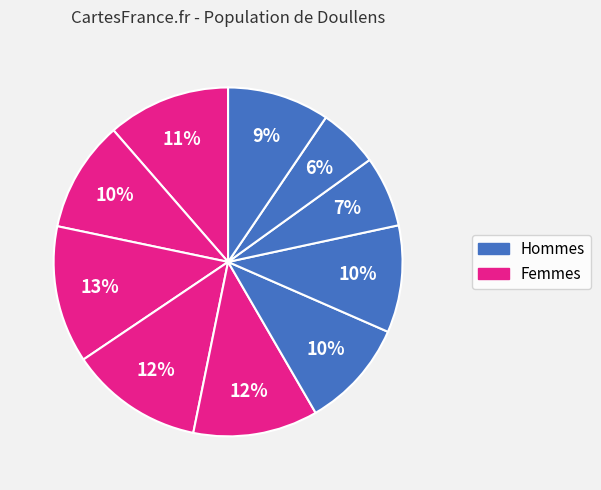

How many segments does this pie chart have?

10